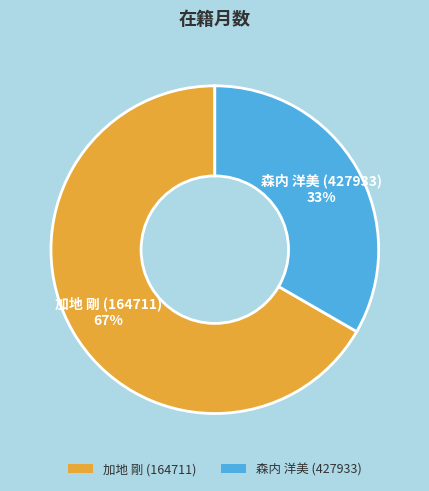

To the nearest percent, what is the average slice percentage?

50%